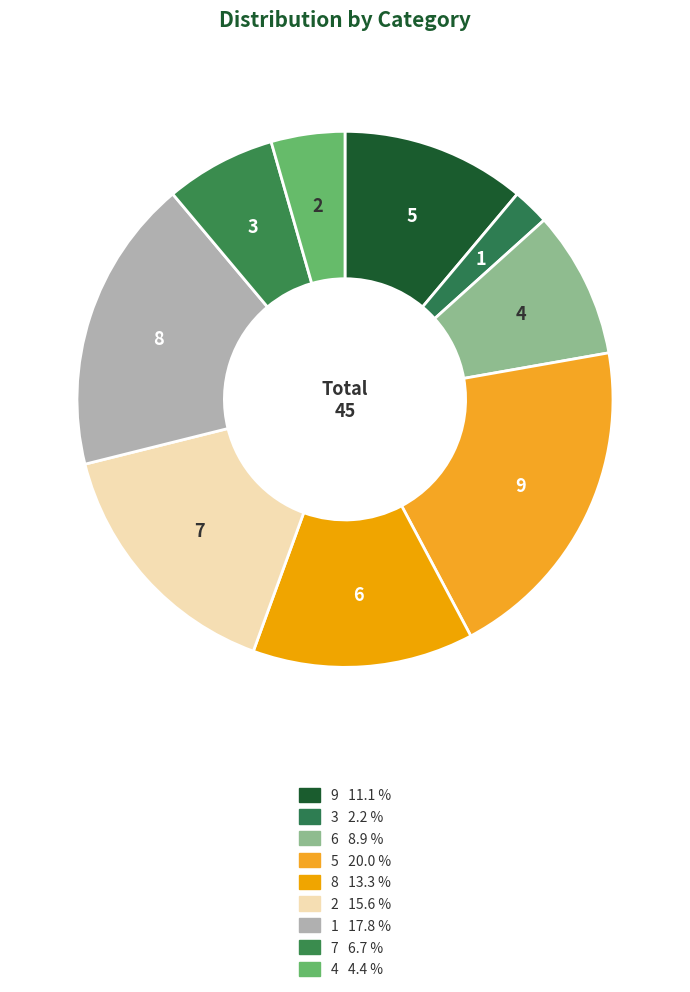

How many slices are in this pie chart?

9